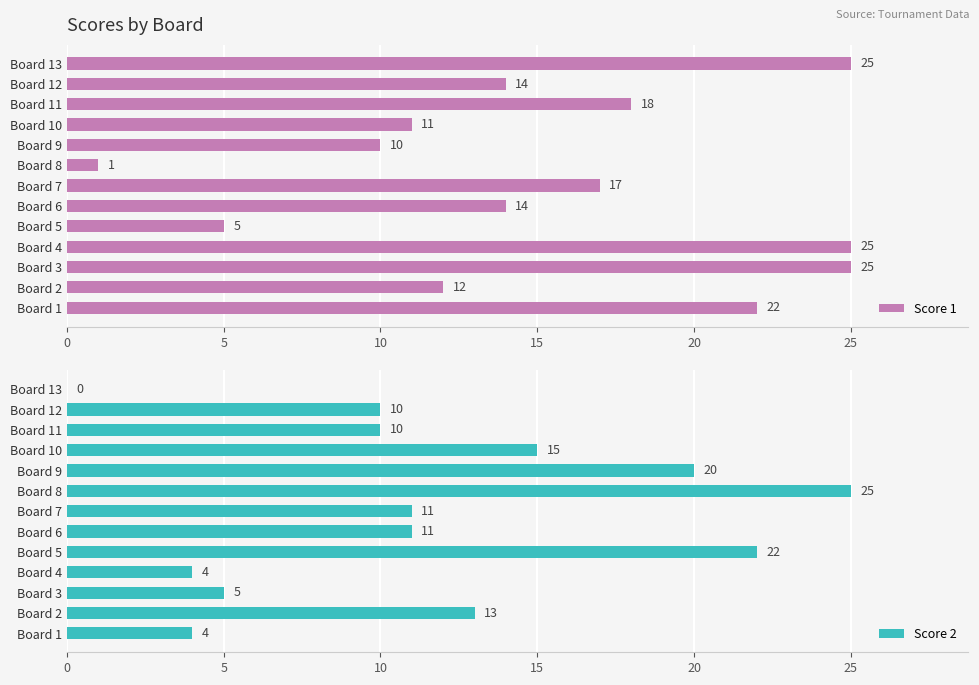

How many data points in Score 2 are less than 11?

6